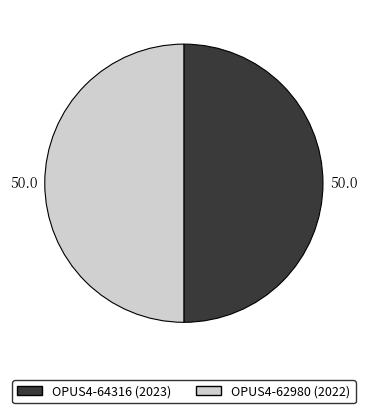

Is the sum of OPUS4-62980 (2022) and OPUS4-64316 (2023) greater than half?

Yes